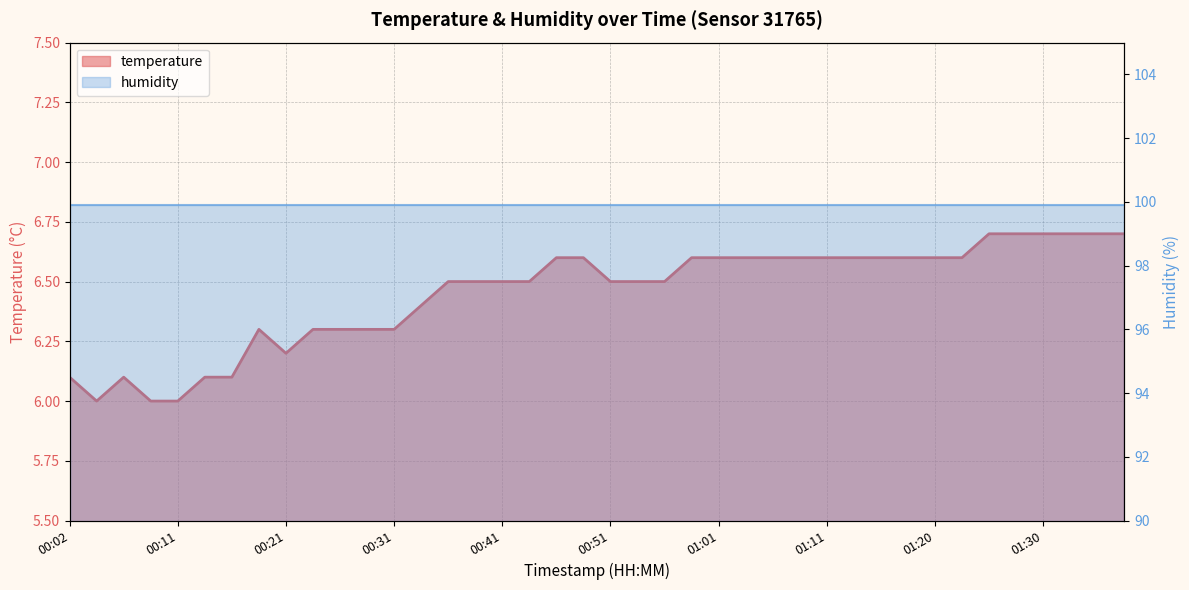

Does the chart have visible grid lines?

Yes